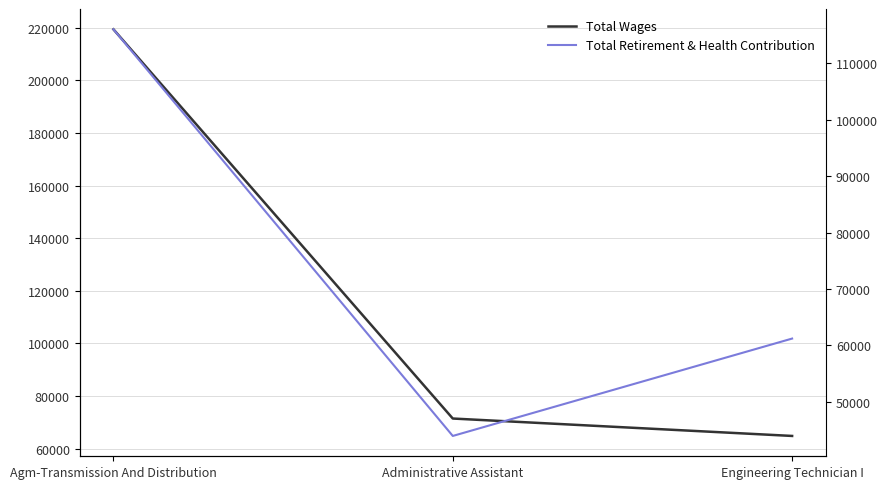

Where does the Total Retirement & Health Contribution series first go above 61213?

Agm-Transmission And Distribution